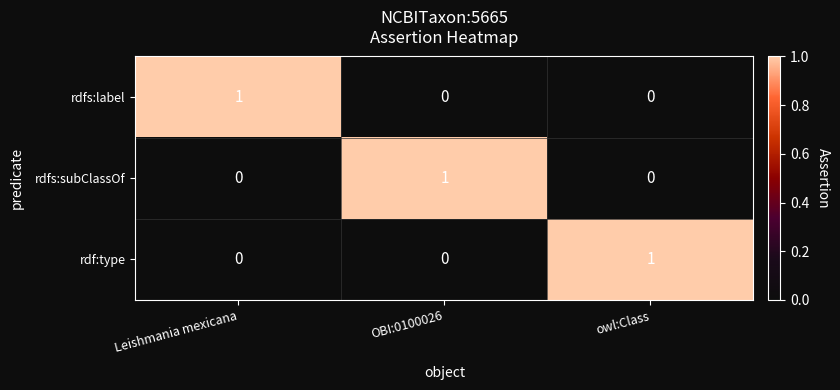

Which category has the highest value in the rdfs:label series?

Leishmania mexicana